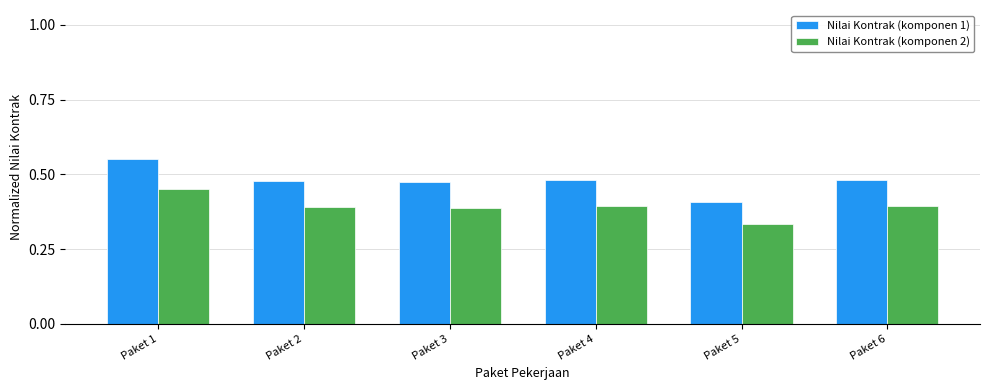

At Paket 6, list the series in order from smallest to largest.

Nilai Kontrak (komponen 2), Nilai Kontrak (komponen 1)